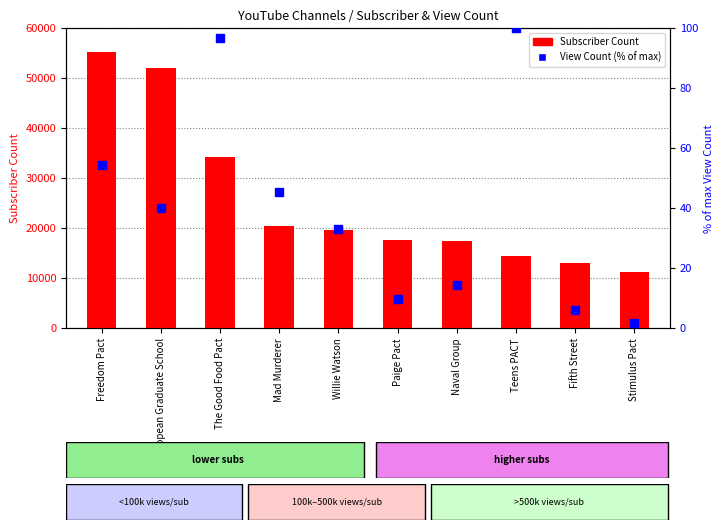

Which series has the widest spread of Y values?

Subscriber Count